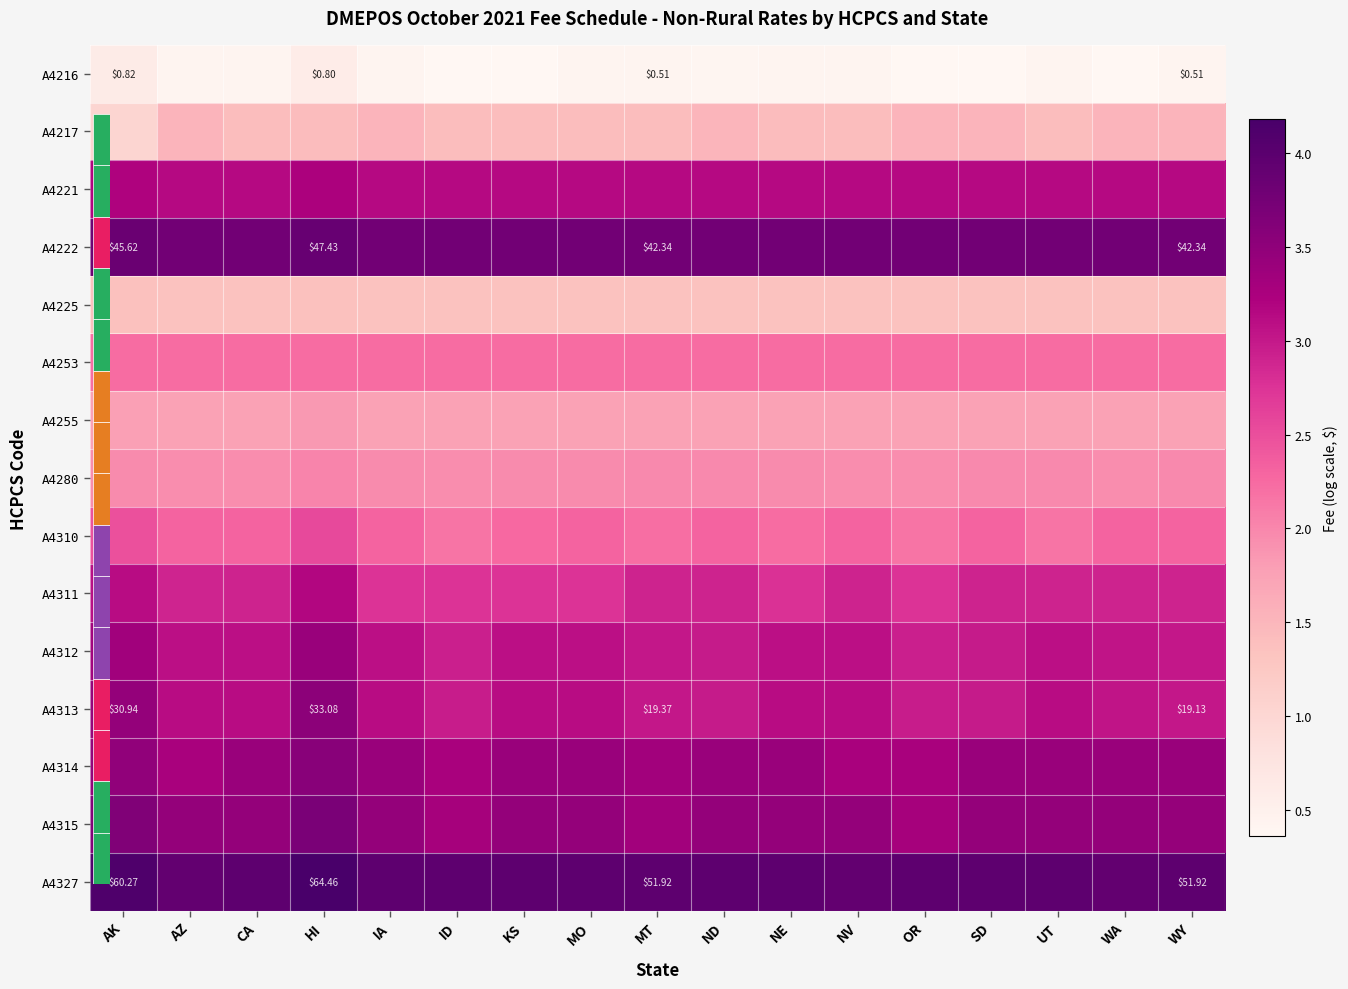

At which category is the sum across all series the highest?

HI